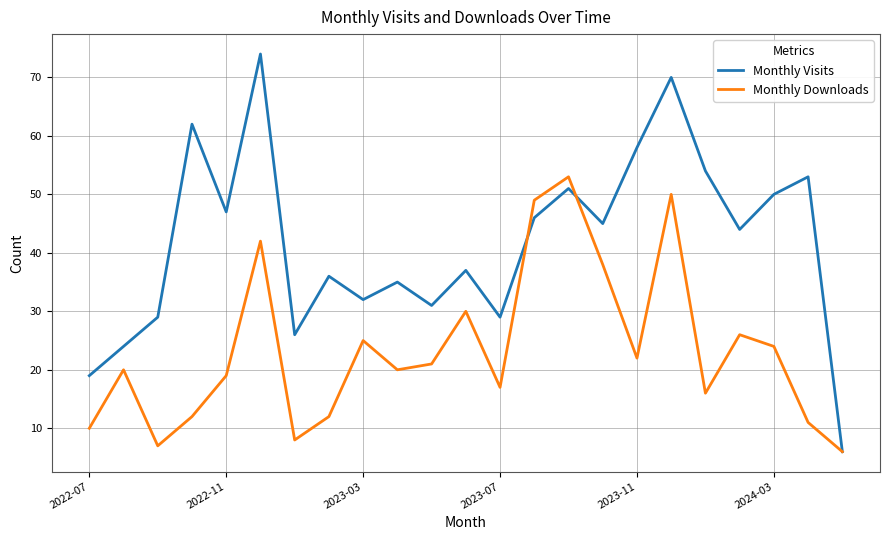

Which series has the largest total across all categories?

Monthly Visits